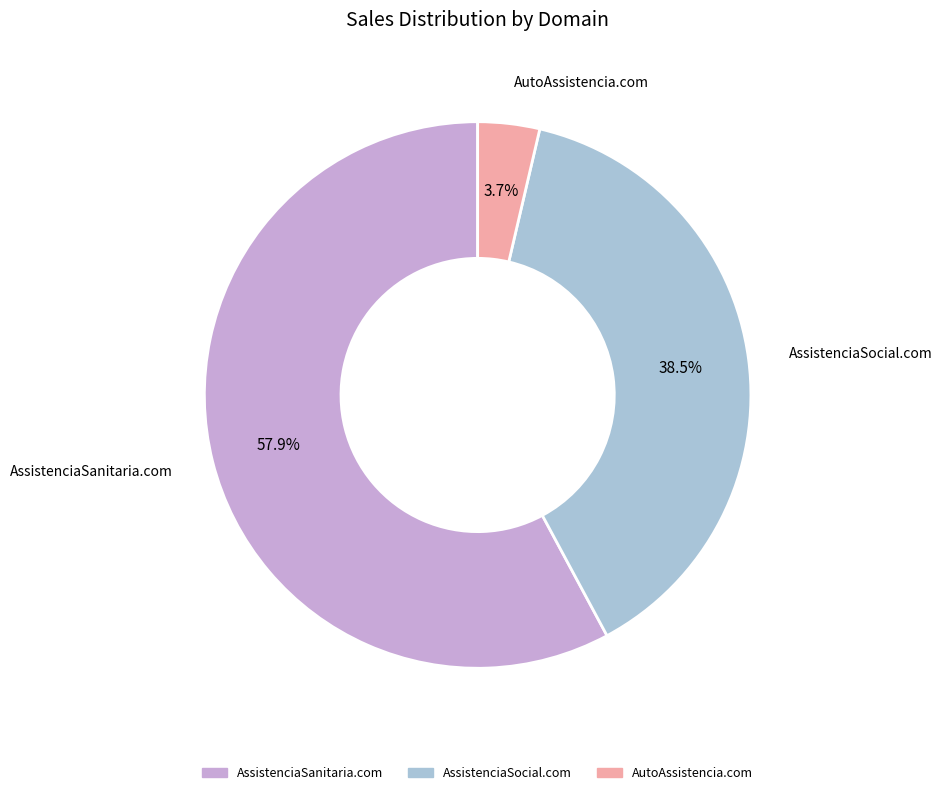

Does AutoAssistencia.com represent more than half of the total?

No